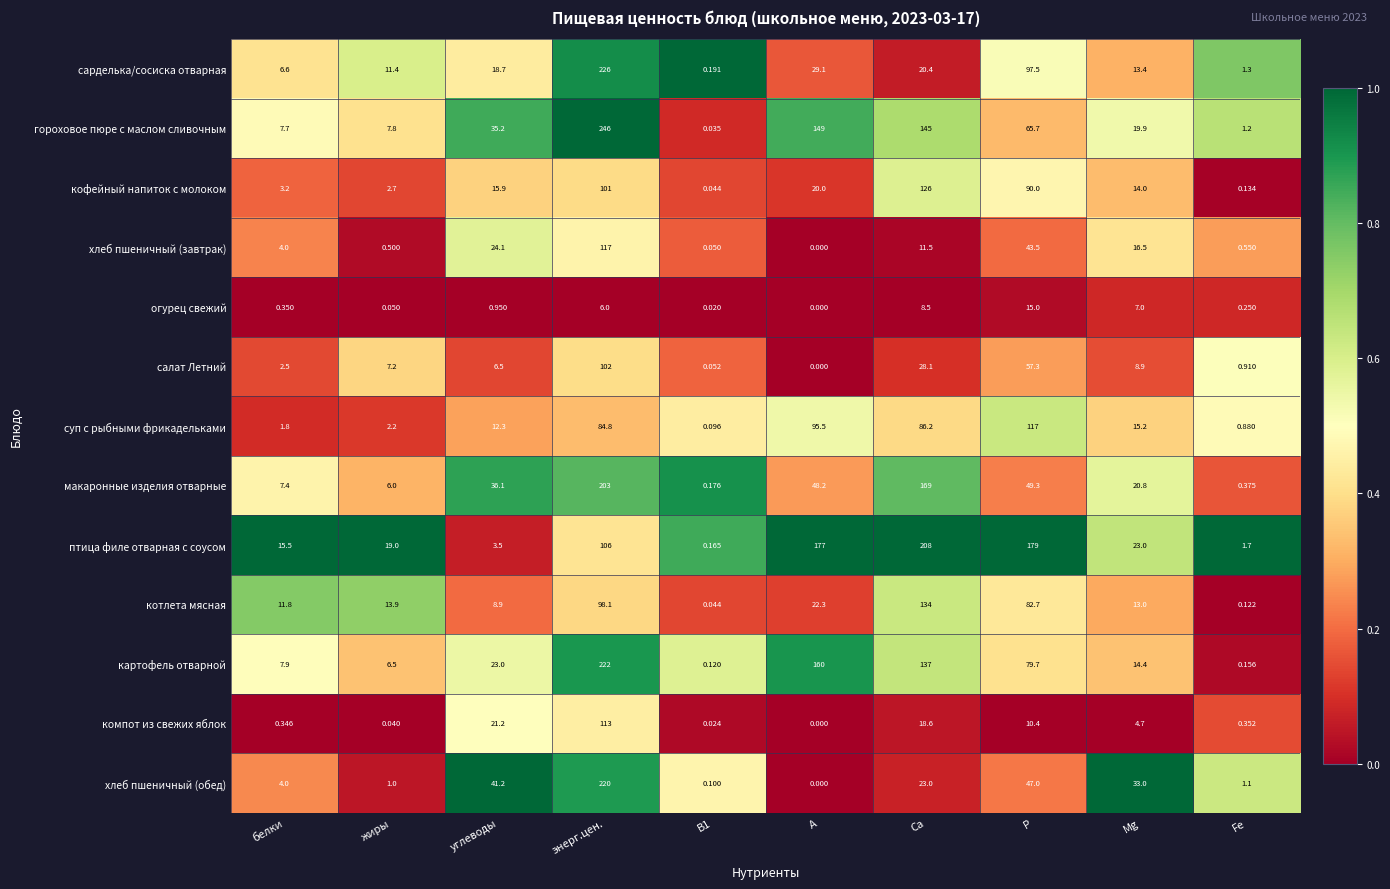

Rank the series at энерг.цен. from highest to lowest value.

гороховое пюре с маслом сливочным, сарделька/сосиска отварная, картофель отварной, хлеб пшеничный (обед), макаронные изделия отварные, хлеб пшеничный (завтрак), компот из свежих яблок, птица филе отварная с соусом, салат Летний, кофейный напиток с молоком, котлета мясная, суп с рыбными фрикадельками, огурец свежий